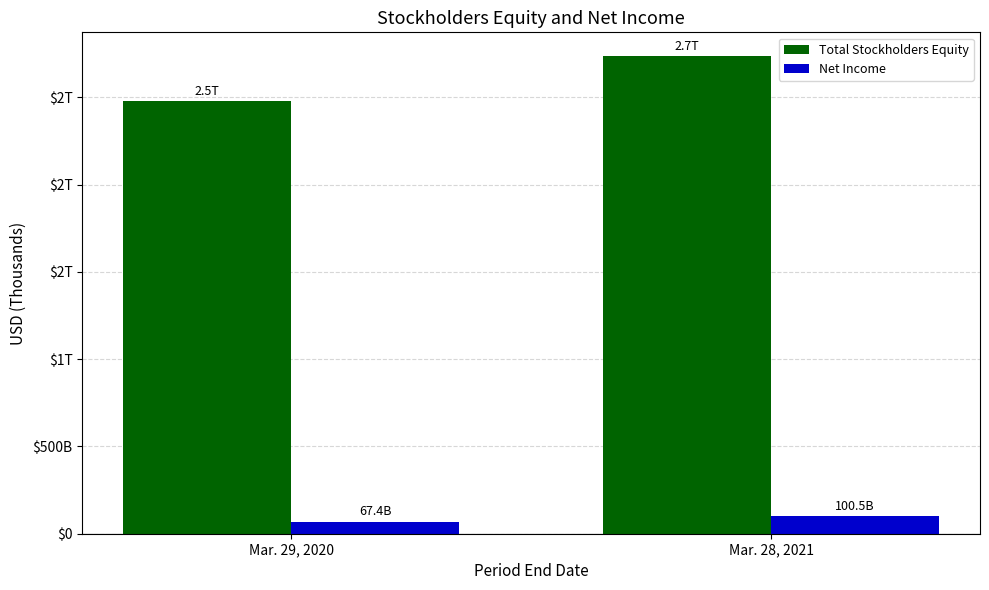

What are all the series names shown in the legend?

Total Stockholders Equity, Net Income